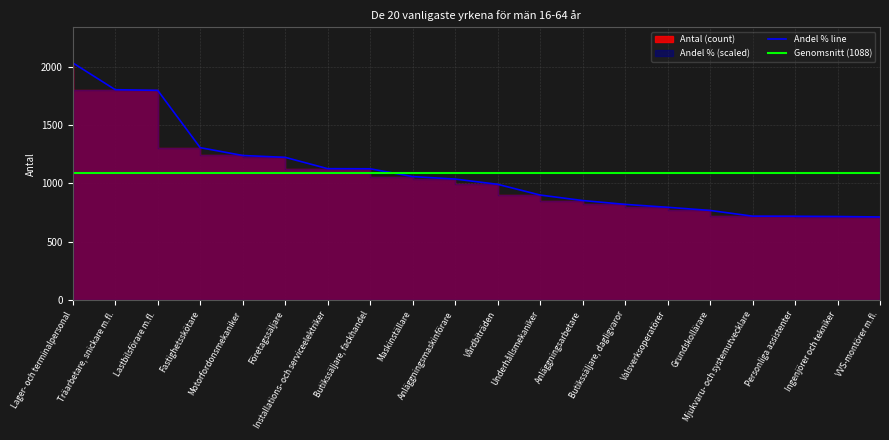

At which label does the data first exceed 1038?

Lager- och terminalpersonal